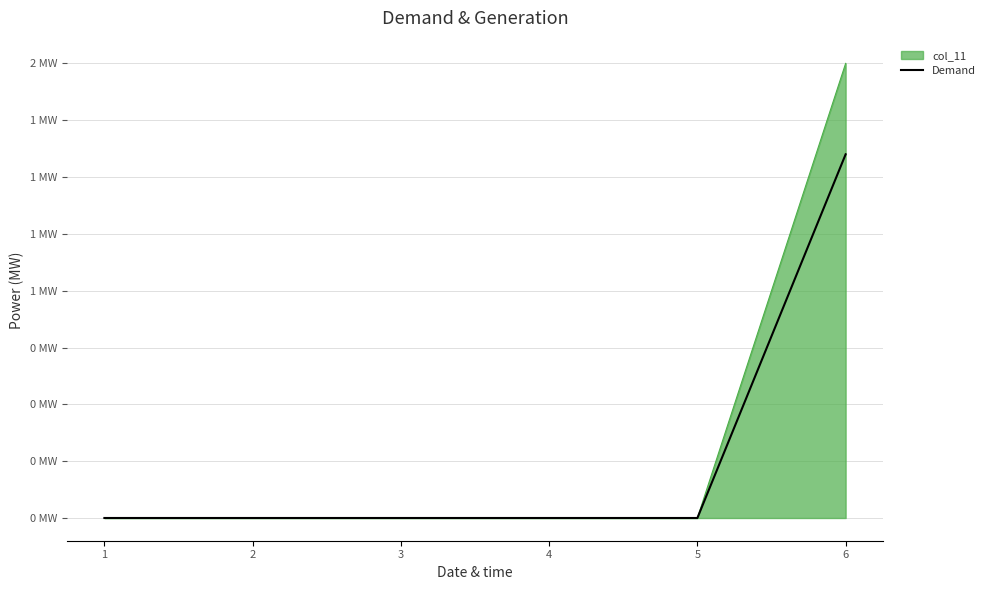

Does the chart display data point markers on the line(s)?

No